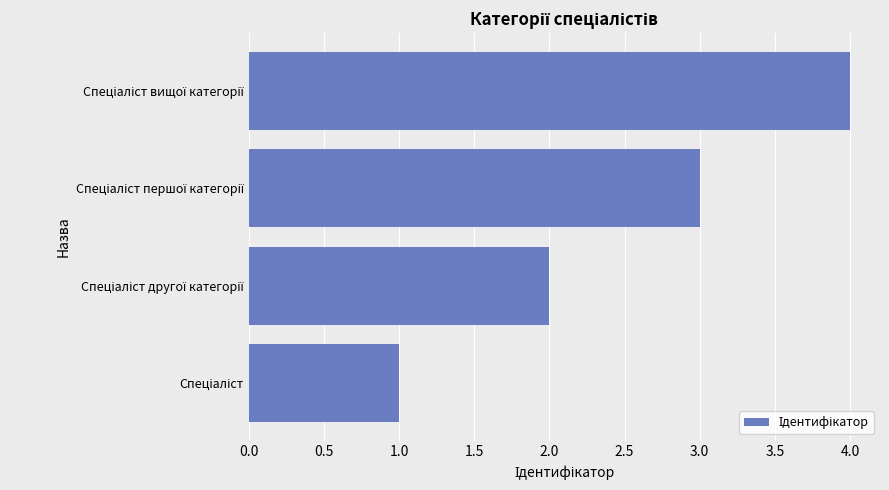

What is the difference between the maximum and minimum values?

3